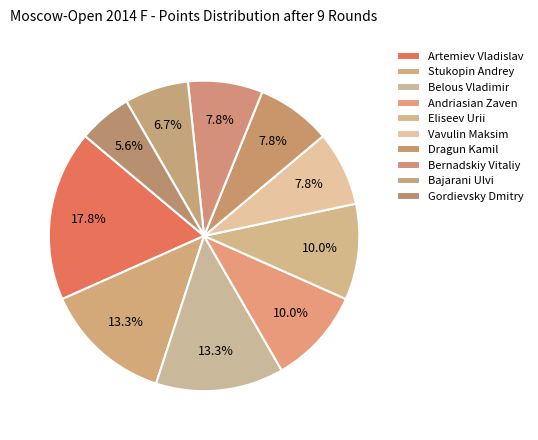

To the nearest percent, what is the difference between the Eliseev Urii and Belous Vladimir slice percentages?

3%